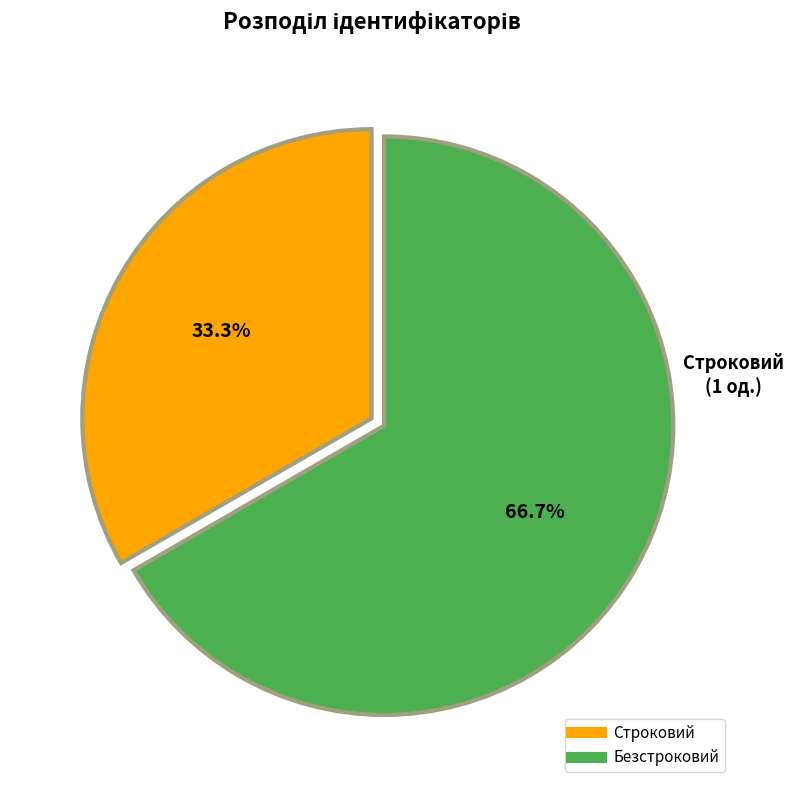

To the nearest percent, what percentage of the pie is Безстроковий?

67%